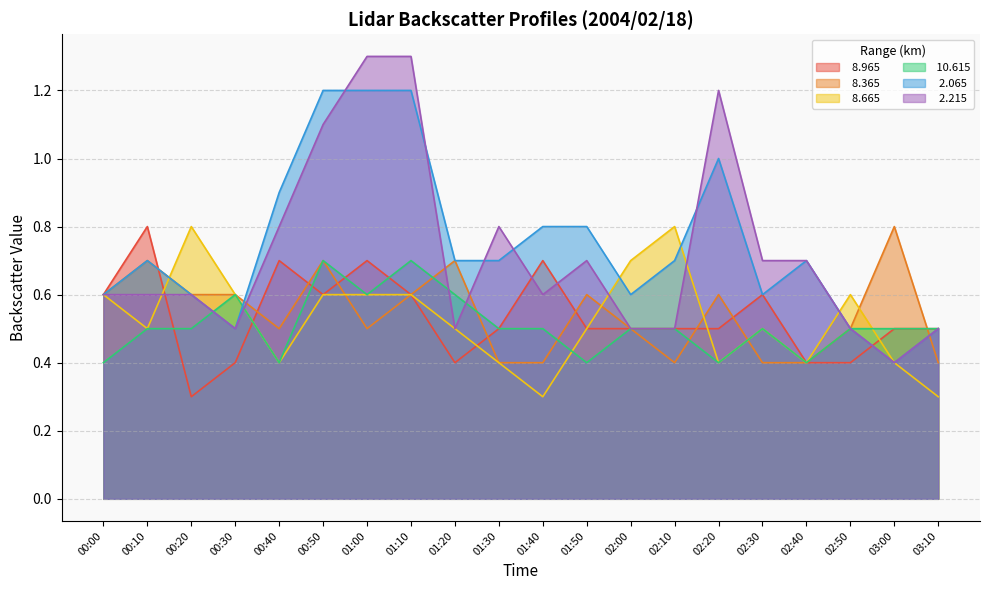

Is it true that   2.065 equals 0.4 at 02:00?

False